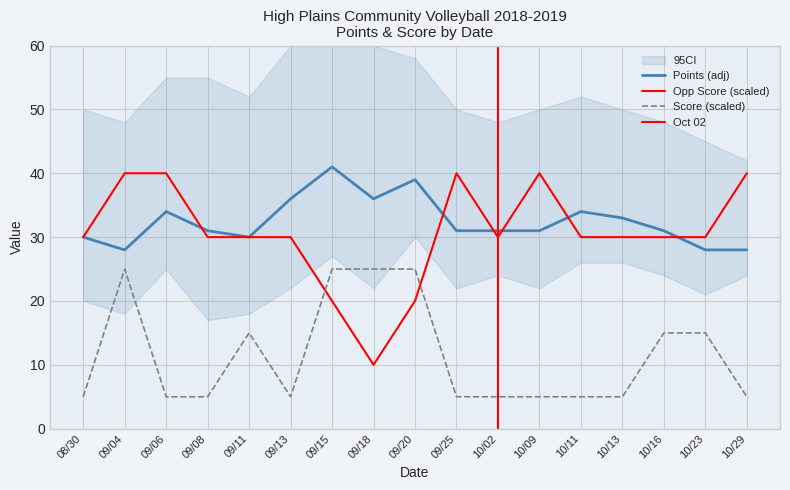

Which label corresponds to the largest value in the chart?

09/15